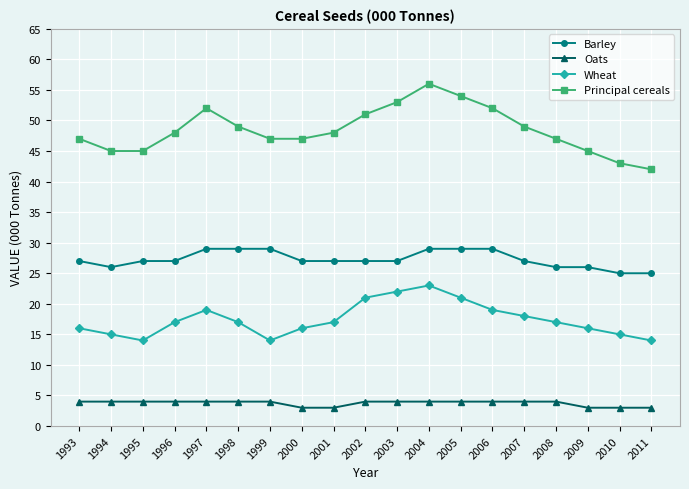

Reading left to right, transcribe all the data shown in this chart.

Barley: 1993=27	1994=26	1995=27	1996=27	1997=29	1998=29	1999=29	2000=27	2001=27	2002=27	2003=27	2004=29	2005=29	2006=29	2007=27	2008=26	2009=26	2010=25	2011=25
Oats: 1993=4	1994=4	1995=4	1996=4	1997=4	1998=4	1999=4	2000=3	2001=3	2002=4	2003=4	2004=4	2005=4	2006=4	2007=4	2008=4	2009=3	2010=3	2011=3
Wheat: 1993=16	1994=15	1995=14	1996=17	1997=19	1998=17	1999=14	2000=16	2001=17	2002=21	2003=22	2004=23	2005=21	2006=19	2007=18	2008=17	2009=16	2010=15	2011=14
Principal cereals: 1993=47	1994=45	1995=45	1996=48	1997=52	1998=49	1999=47	2000=47	2001=48	2002=51	2003=53	2004=56	2005=54	2006=52	2007=49	2008=47	2009=45	2010=43	2011=42